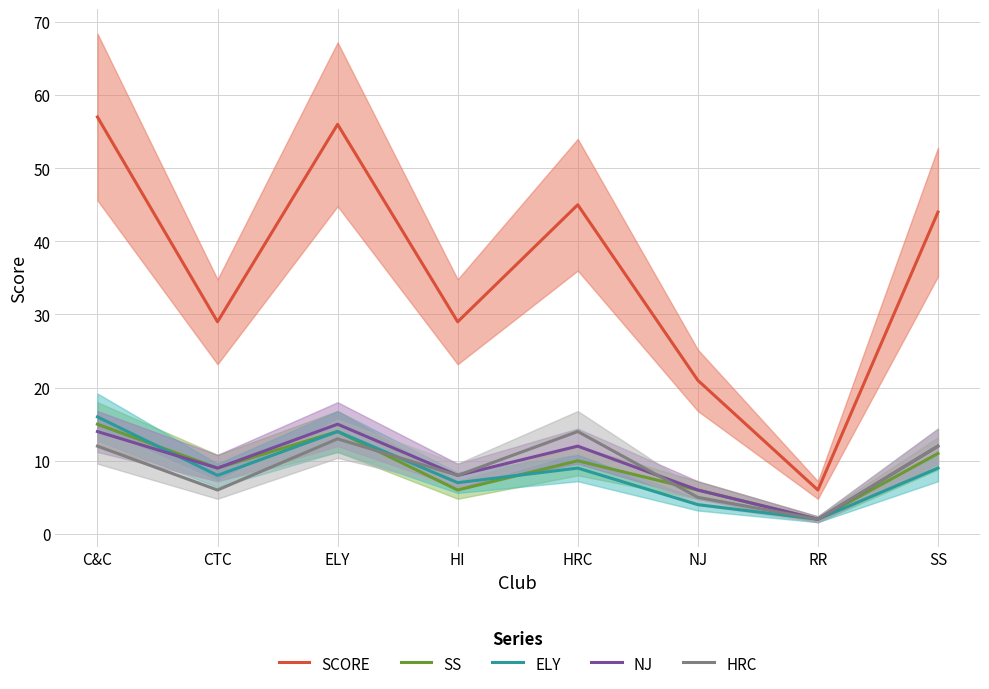

What is the minimum value shown in the chart?

2